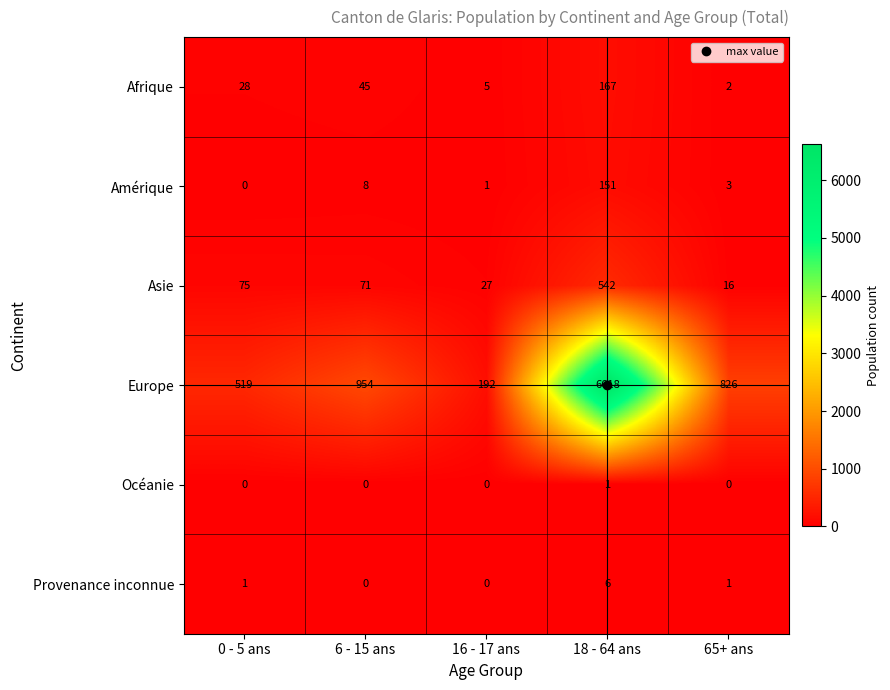

What is the difference between the maximum and minimum values in the Europe series?

6426